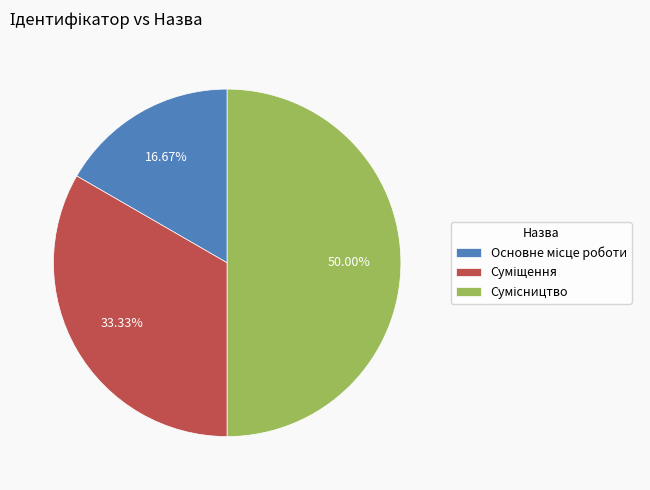

Does Основне місце роботи account for over 50% of the chart?

No